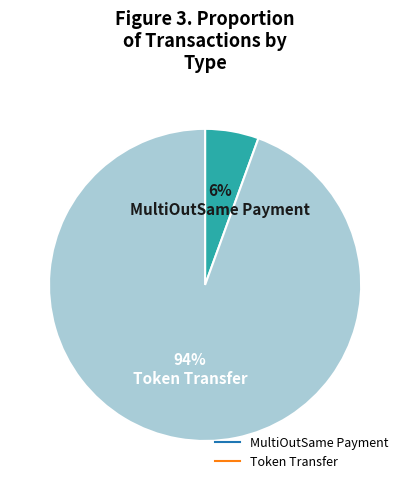

To the nearest percent, what portion does Token Transfer represent?

94%